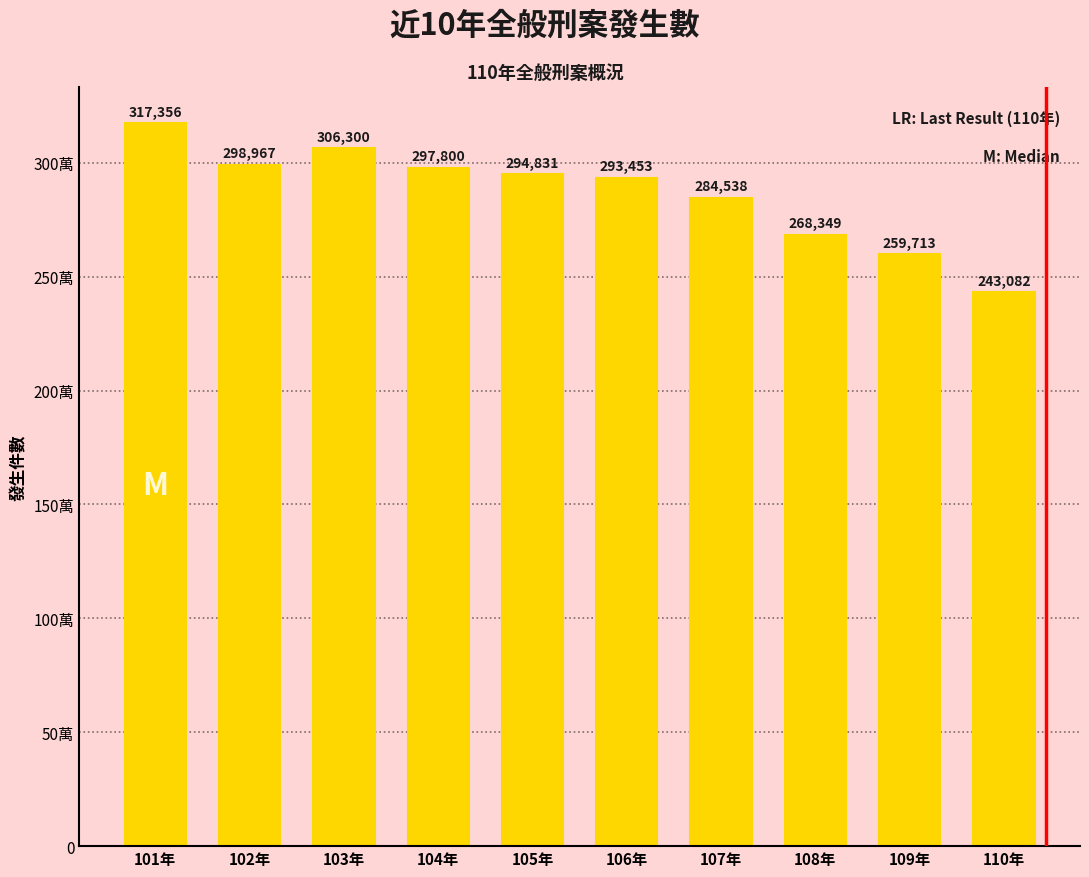

Does the chart contain any negative values?

No